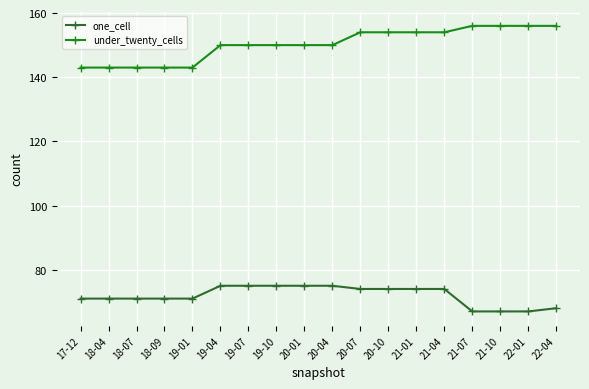

At how many categories does at least one series exceed 100?

18